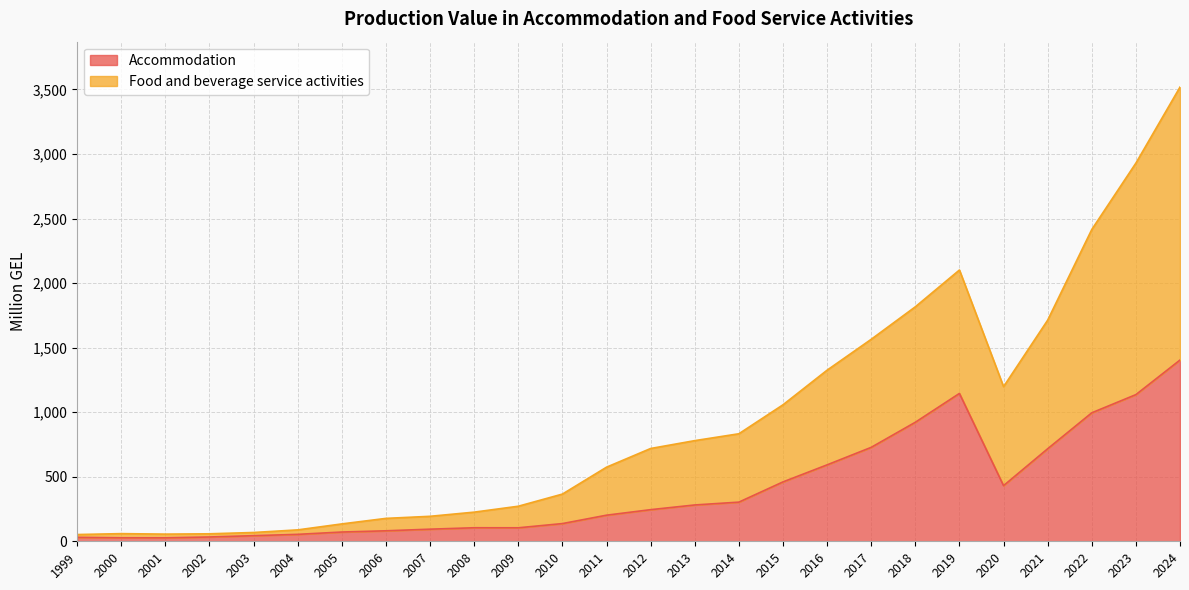

At how many categories does at least one series exceed 811?

11